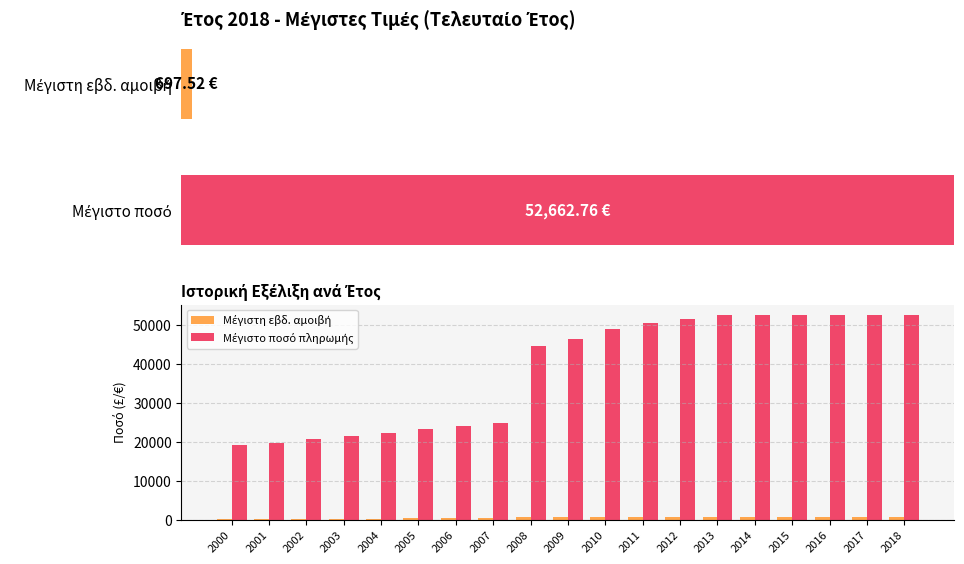

Reading right to left, list all the values displayed in this chart.

Μέγιστη εβδ. αμοιβή: 697.5	697.5	697.5	697.5	697.5	697.5	683.5	668.2	648.9	616.3	589.8	330.7	319.6	309.9	293.9	283.3	275.0	261.4	253.1
Μέγιστο ποσό πληρωμής: 52662.8	52662.8	52662.8	52662.8	52662.8	52662.8	51605.8	50449.1	48990.4	46529.1	44529.9	24966.3	24129.8	23395.9	22187.9	21390.7	20759.5	19732.7	19107.5